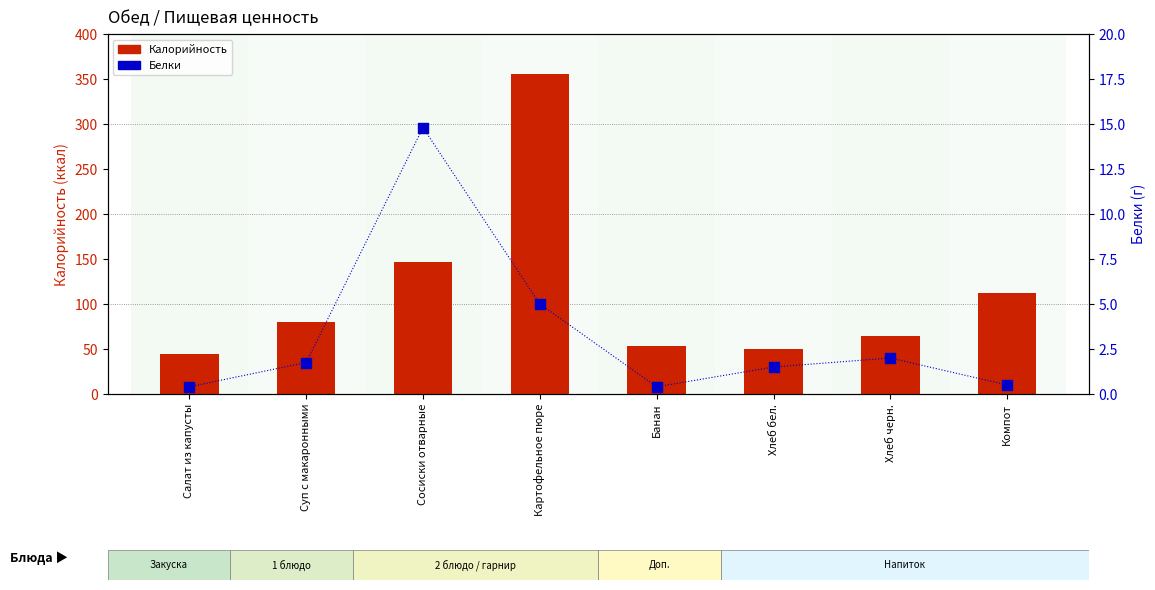

Which series contains the highest Y value?

Калорийность